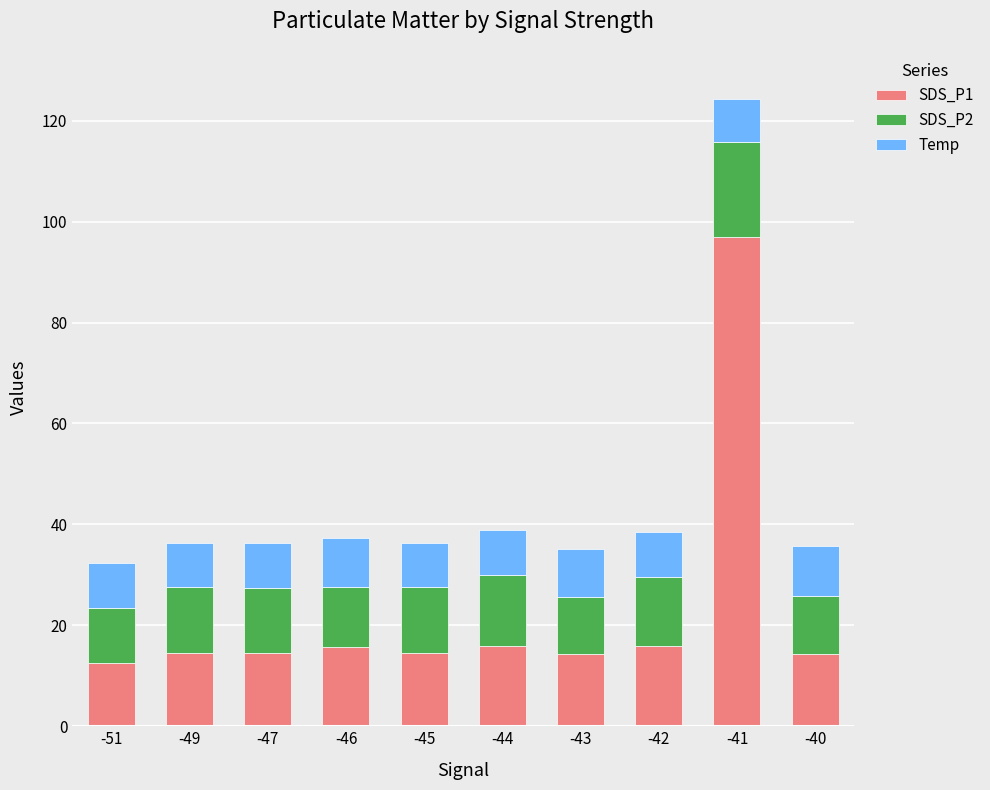

What is the maximum value for SDS_P1?

96.9